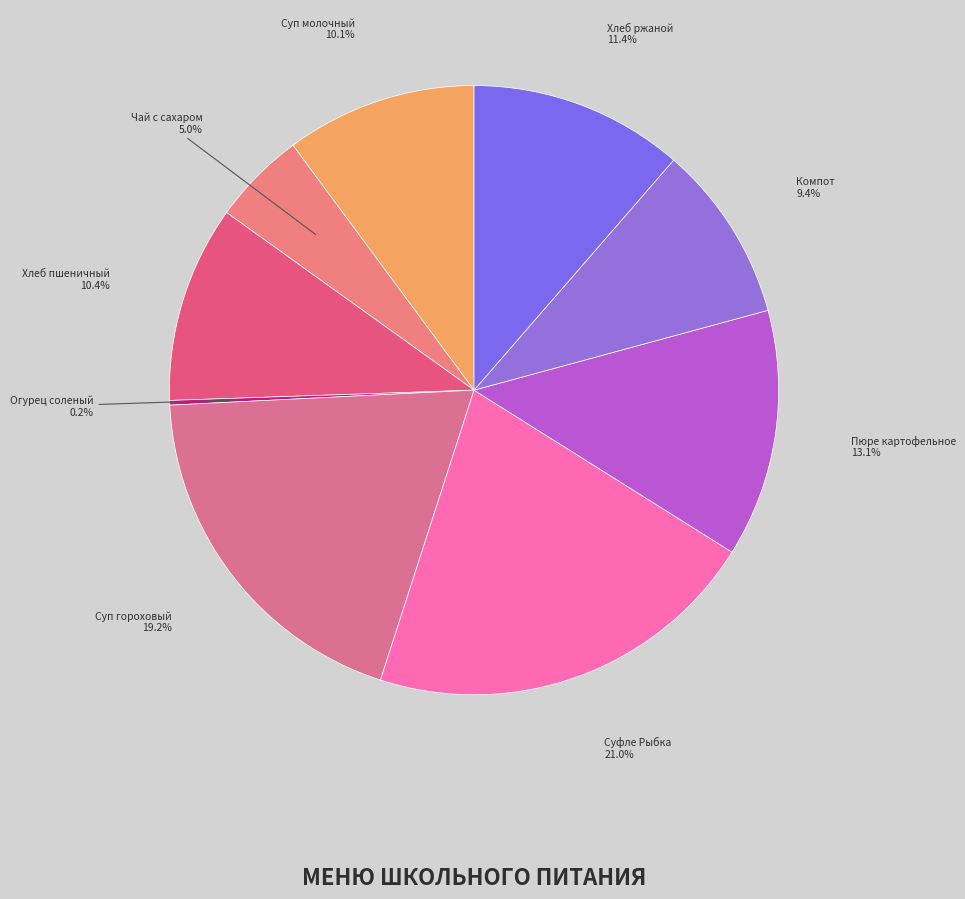

What is the largest slice in the pie chart?

Суфле Рыбка золотая